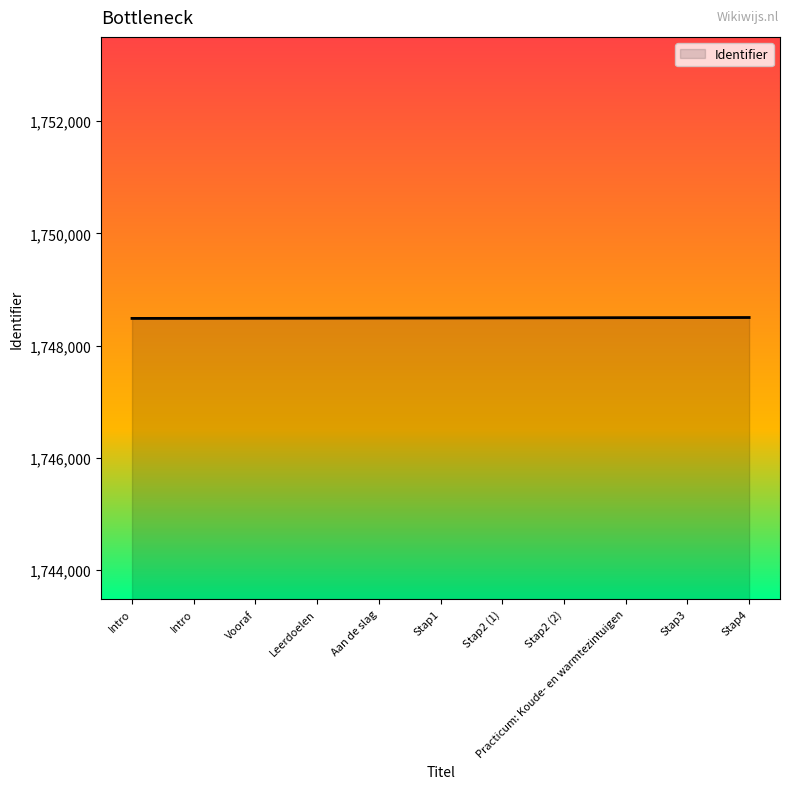

What is the average value?

1748492